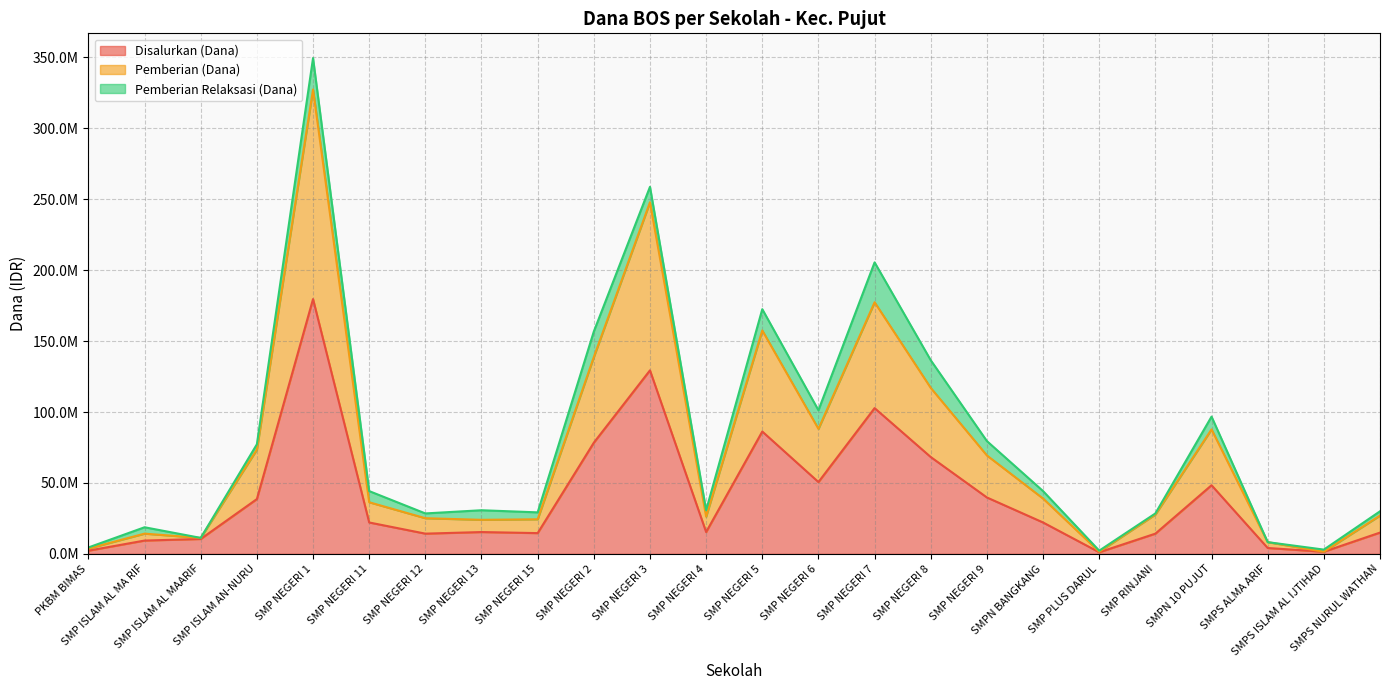

At which label does Disalurkan (Dana) reach its minimum?

SMP PLUS DARUL